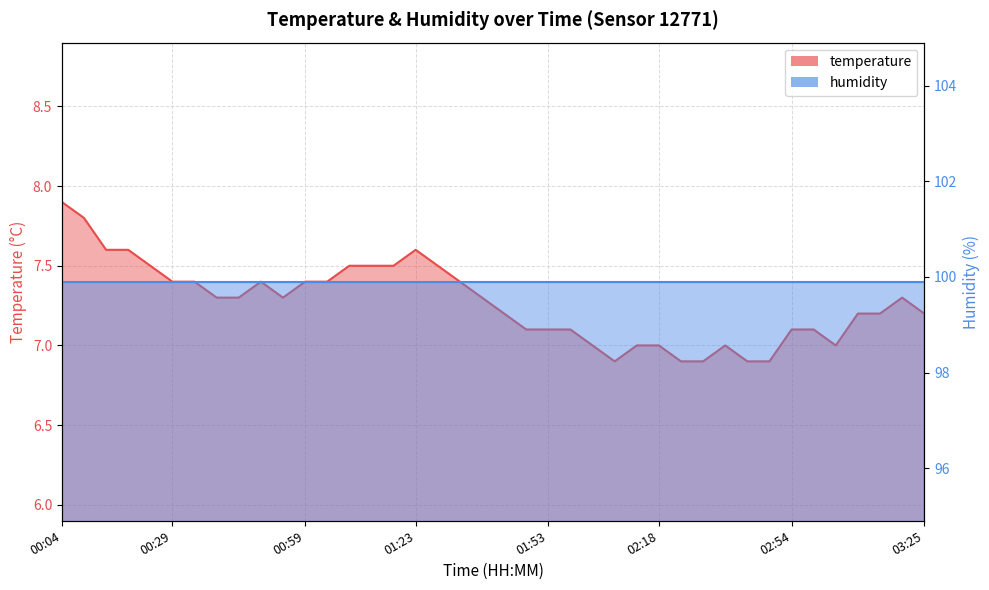

What is the sum of all values?

290.7